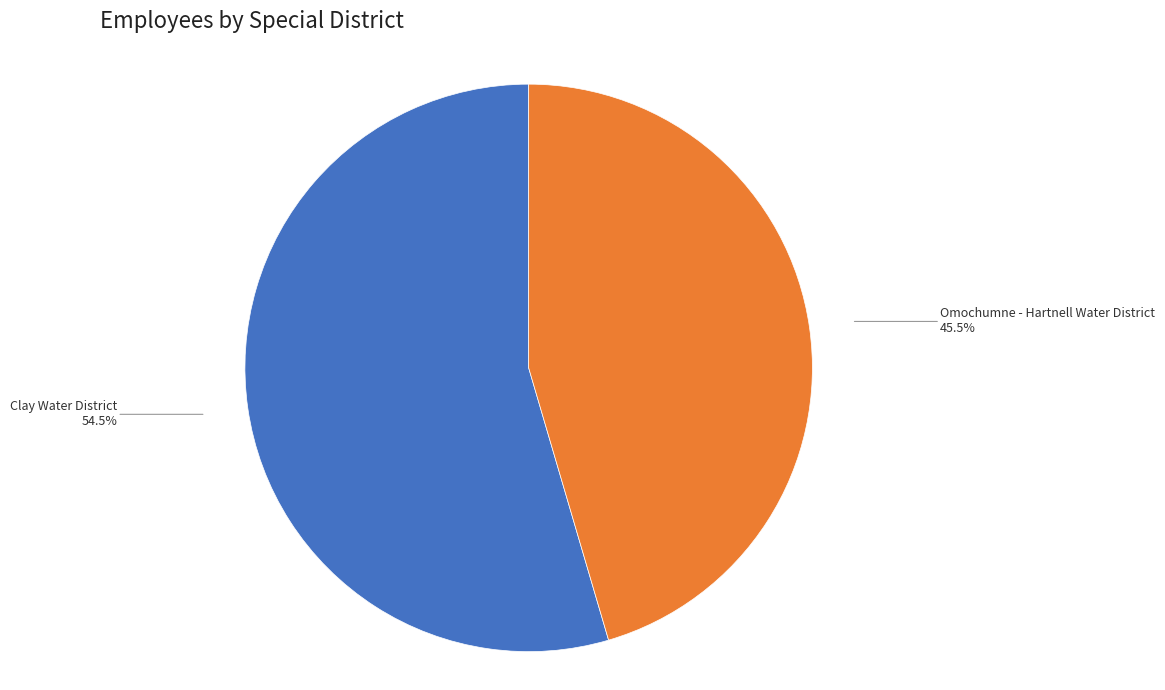

How much of the chart is everything except Omochumne - Hartnell Water District?

54.5%